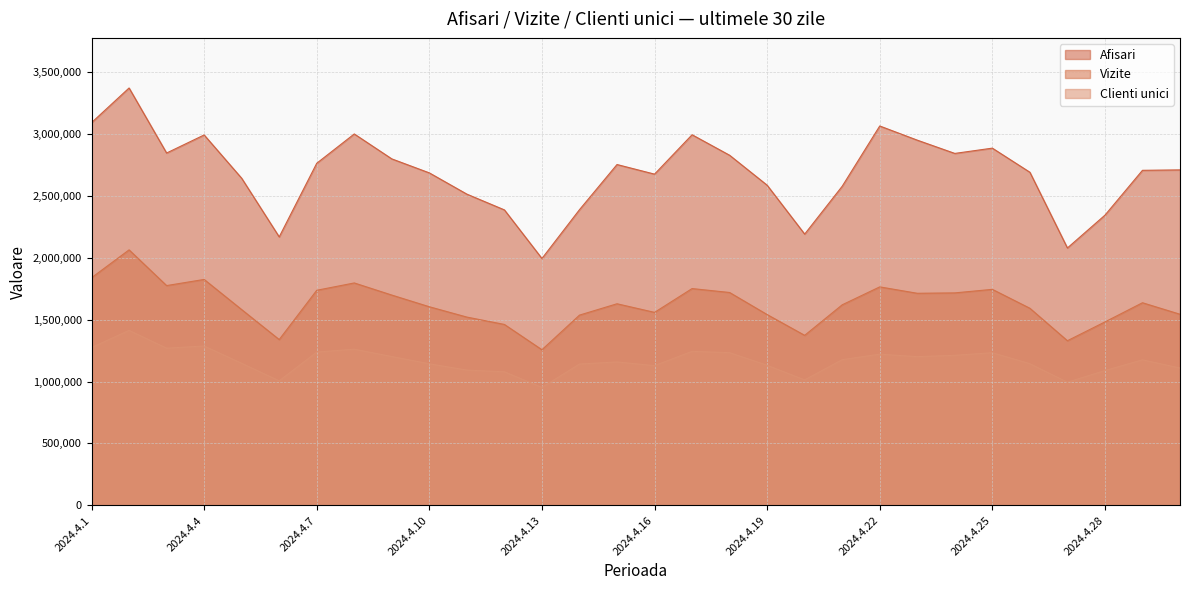

Reading right to left, transcribe all the data shown in this chart.

Afisari: 2709281	2705849	2343643	2078715	2690324	2884925	2842306	2949404	3063842	2577251	2190759	2585647	2827503	2993015	2675070	2752588	2387786	1993886	2386245	2513495	2685129	2798177	2999522	2762822	2168277	2641785	2991442	2845497	3370747	3090789
Vizite: 1543582	1636426	1481563	1329741	1591858	1744616	1716022	1712845	1764535	1619781	1373206	1540980	1719194	1750922	1558646	1628158	1536522	1256857	1461168	1520601	1604120	1698394	1796319	1737032	1339131	1581186	1824630	1775031	2063399	1838403
Clienti unici: 1109314	1175342	1088819	994682	1144185	1233024	1211945	1201215	1221209	1176762	1013442	1131260	1233436	1243949	1128493	1158442	1141506	952664	1078811	1092568	1143506	1202068	1261284	1237977	1005967	1147316	1287226	1269474	1413378	1274408